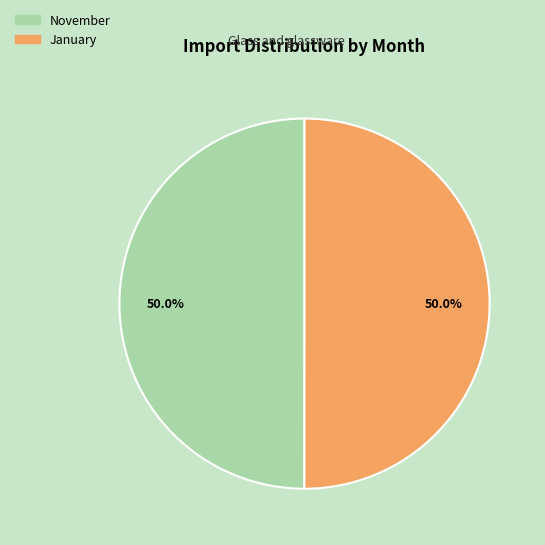

Approximately how many times larger is the value at January compared to November?

1.0